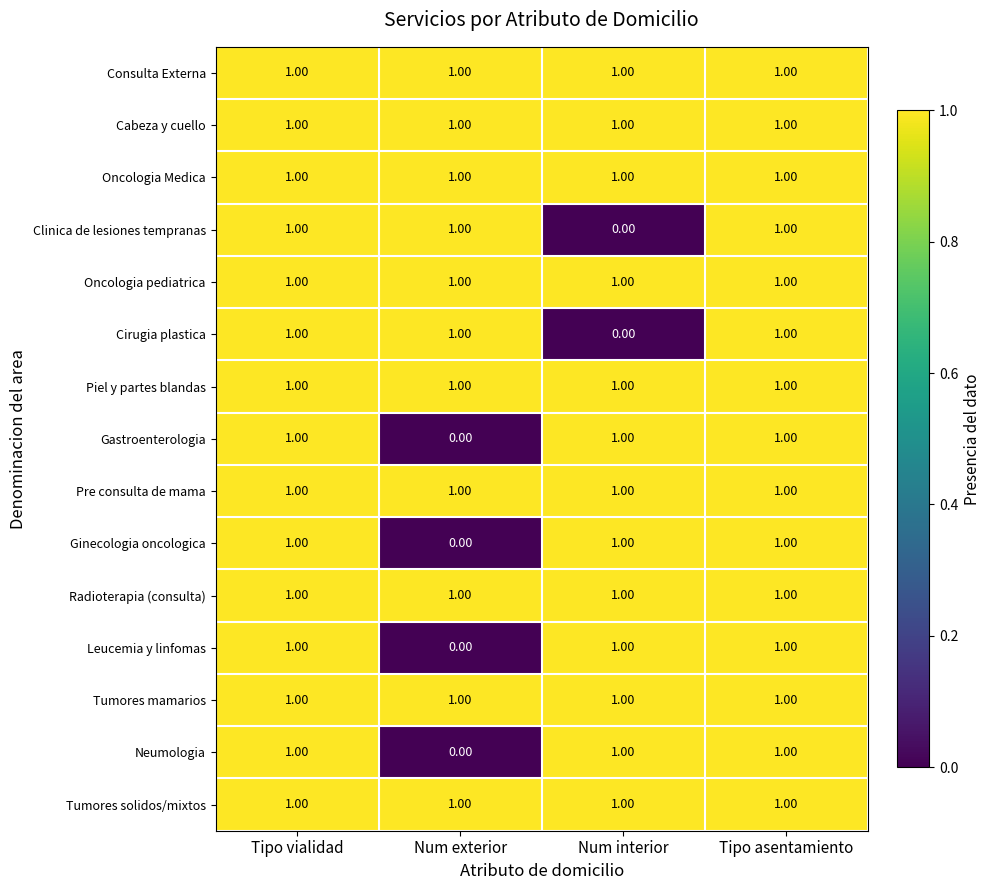

Which category has the lowest value in the Leucemia y linfomas series?

Num exterior